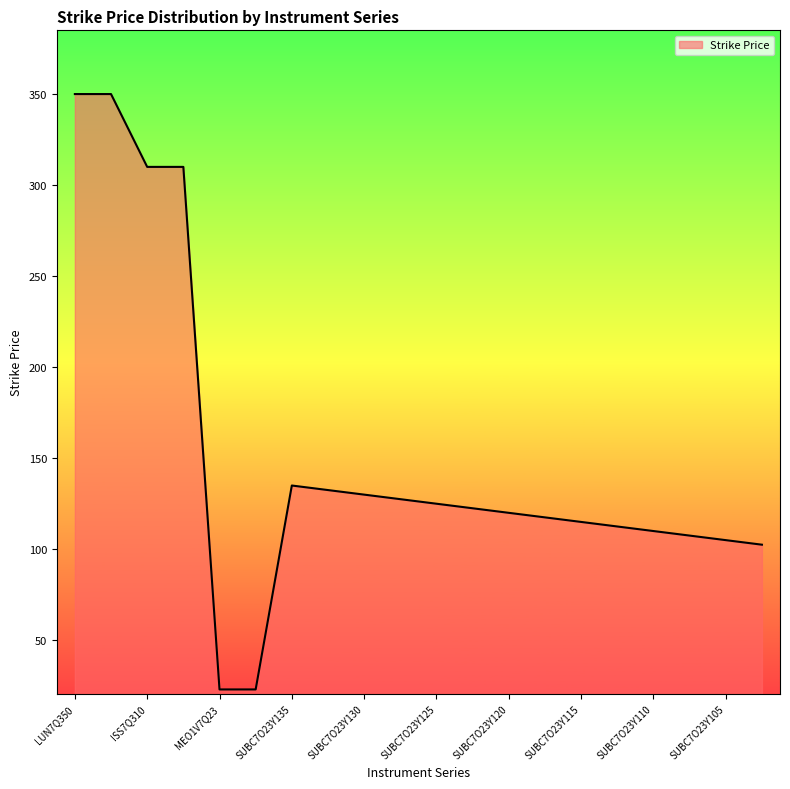

What is the smallest value displayed?

23.0